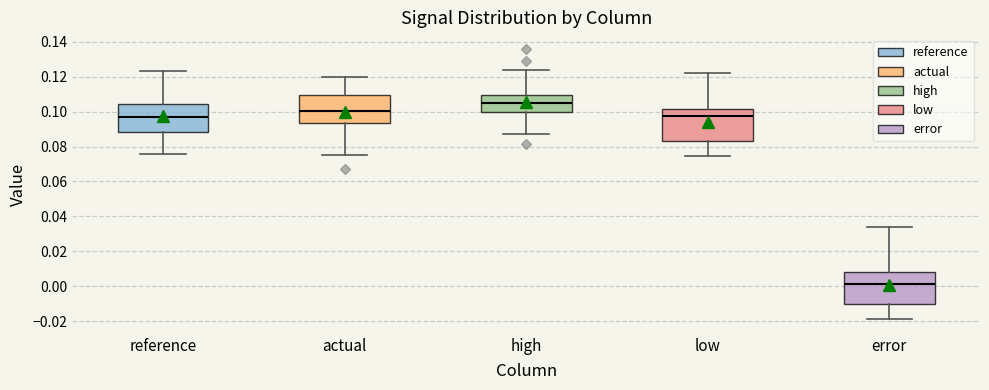

Reading left to right, transcribe this box plot: for each box, give where its median line is, the range the box spans, and where its two whiskers end, as read against the y-axis. The values are not printed on the chart, so give them approximately, as read against the axis.

reference: median 0.098, box 0.088 to 0.104, whiskers 0.076 to 0.124
actual: median 0.100, box 0.094 to 0.110, whiskers 0.076 to 0.120
high: median 0.104, box 0.100 to 0.110, whiskers 0.086 to 0.124
low: median 0.098, box 0.084 to 0.102, whiskers 0.074 to 0.122
error: median 0.002, box -0.010 to 0.008, whiskers -0.018 to 0.034